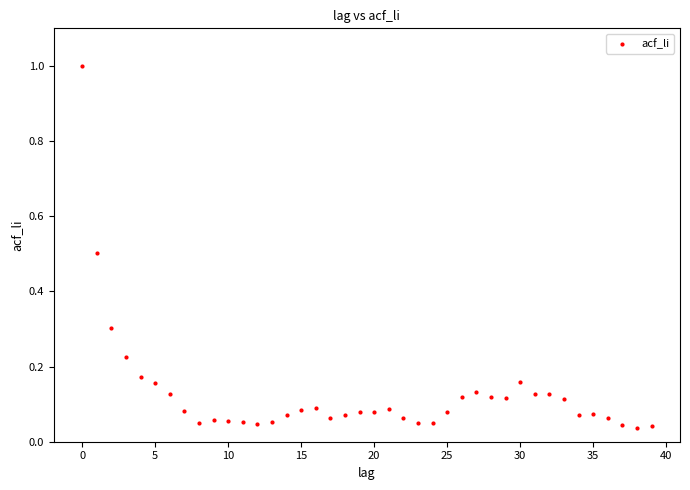

What is the range of Y values (max minus min)?

1.0